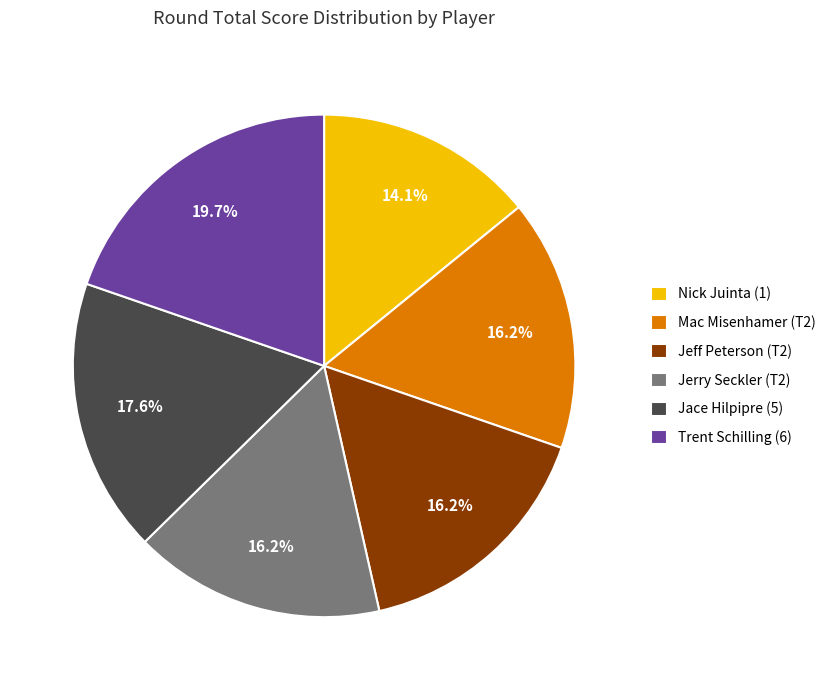

What percentage do Jace Hilpipre (5) and Jerry Seckler (T2) together represent?

33.8%